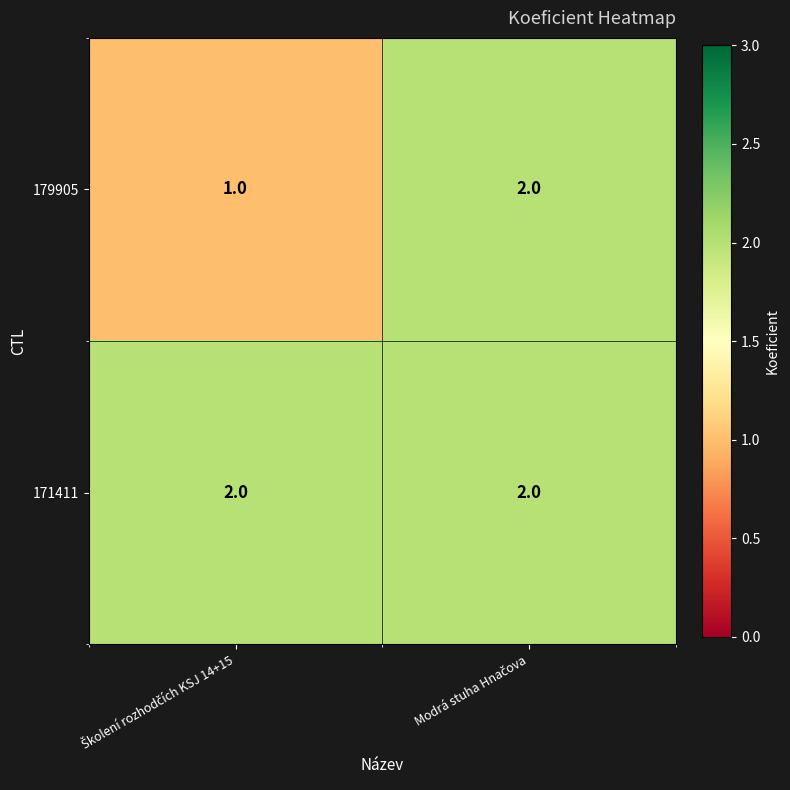

List the series in order of their overall mean, highest first.

171411, 179905